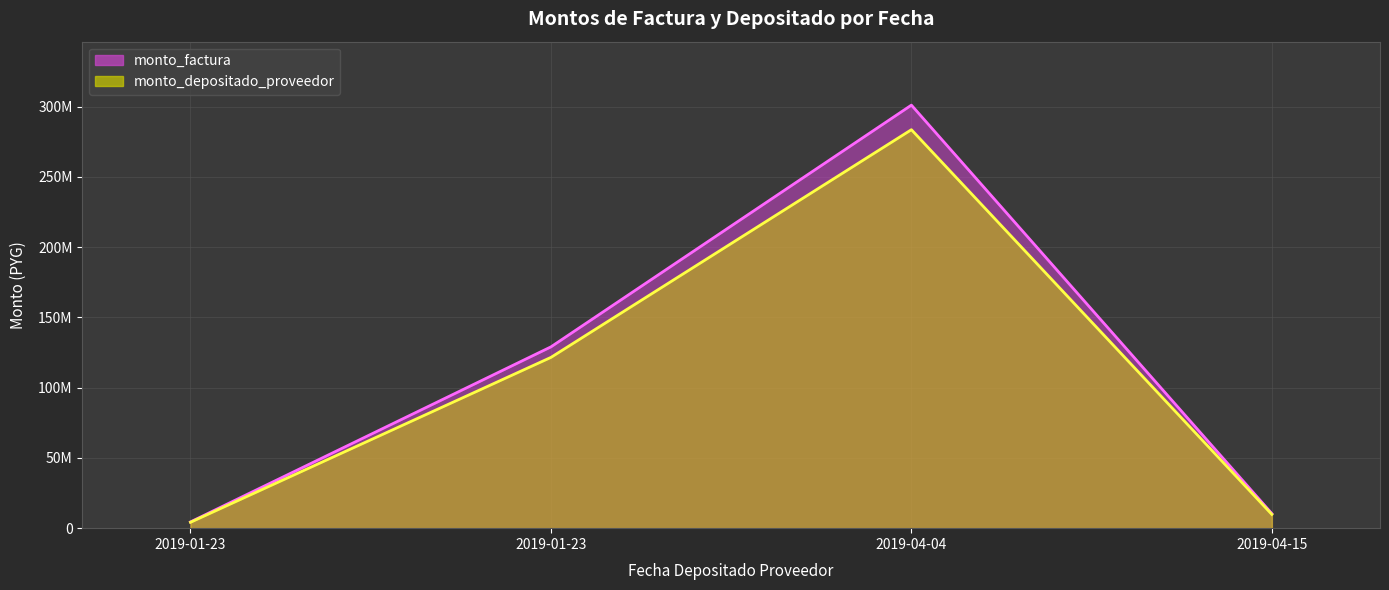

True or false: monto_factura (line) has more than 0 points higher than both neighbors.

True